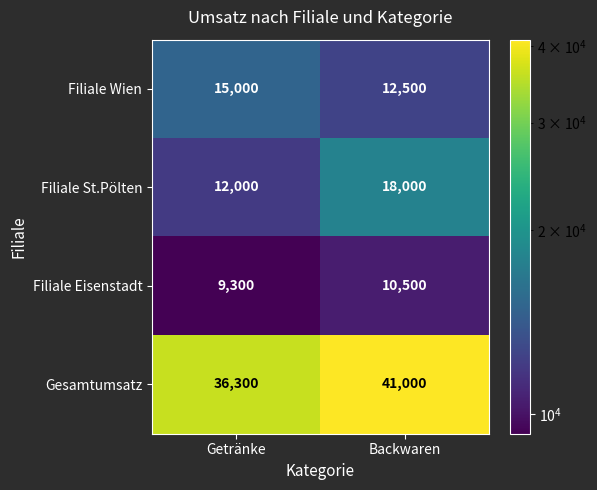

What is the difference between the highest and lowest values at Getränke?

27000